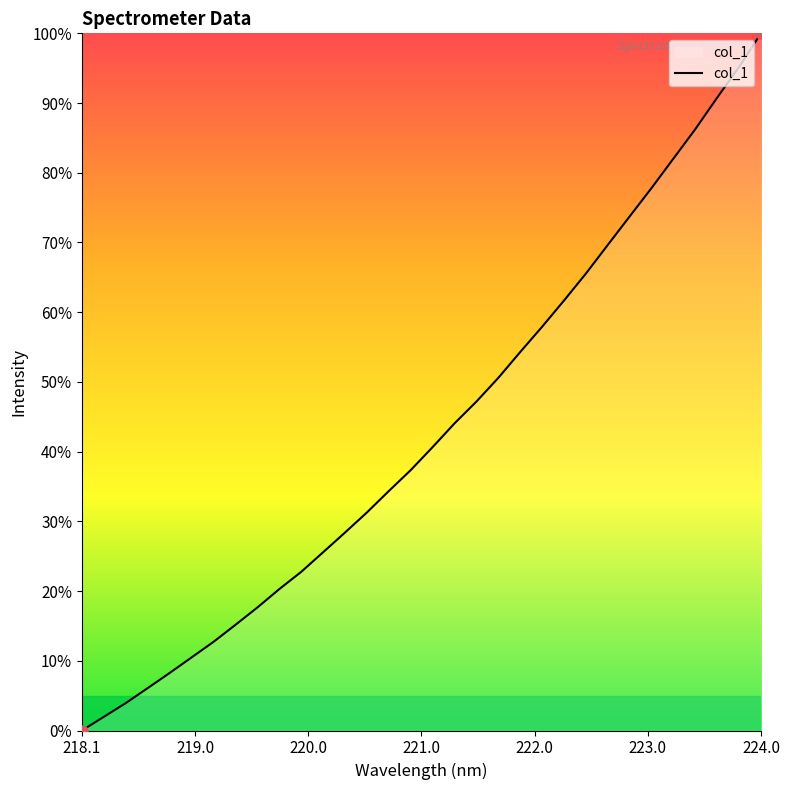

What is the maximum value shown in the chart?

100.0